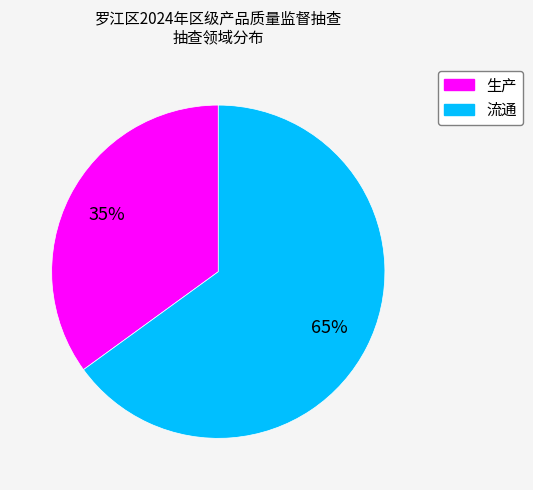

Does any single category account for the majority?

Yes